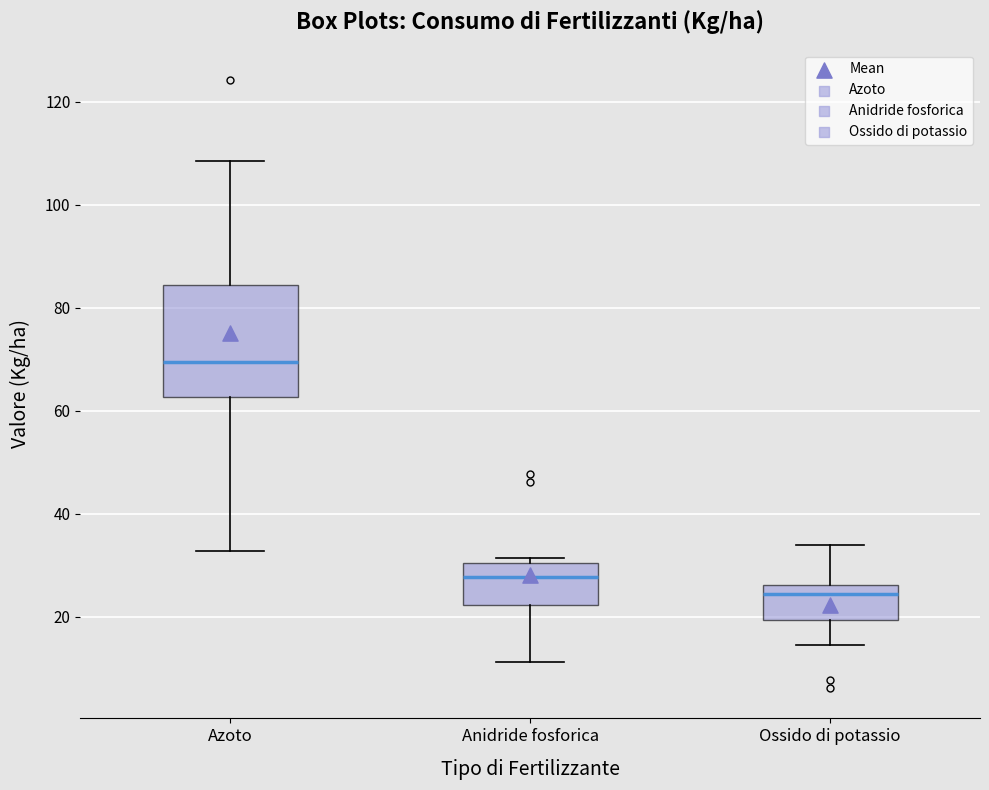

Which box has the lowest median line?

Ossido di potassio